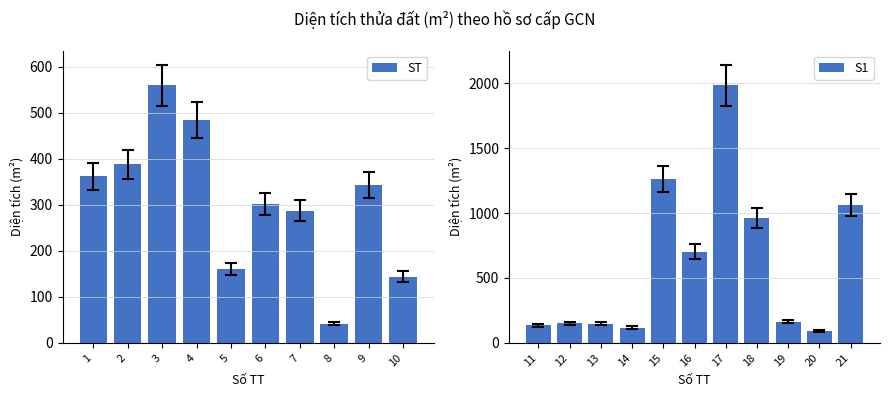

Reading right to left, extract all data points from this chart.

21=1062.2	20=94.8	19=163.4	18=963.0	17=1984.9	16=702.6	15=1259.8	14=117.1	13=146.3	12=150.0	11=135.0	10=144.0	9=343.0	8=42.0	7=287.2	6=301.2	5=160.0	4=483.8	3=559.9	2=387.9	1=361.7